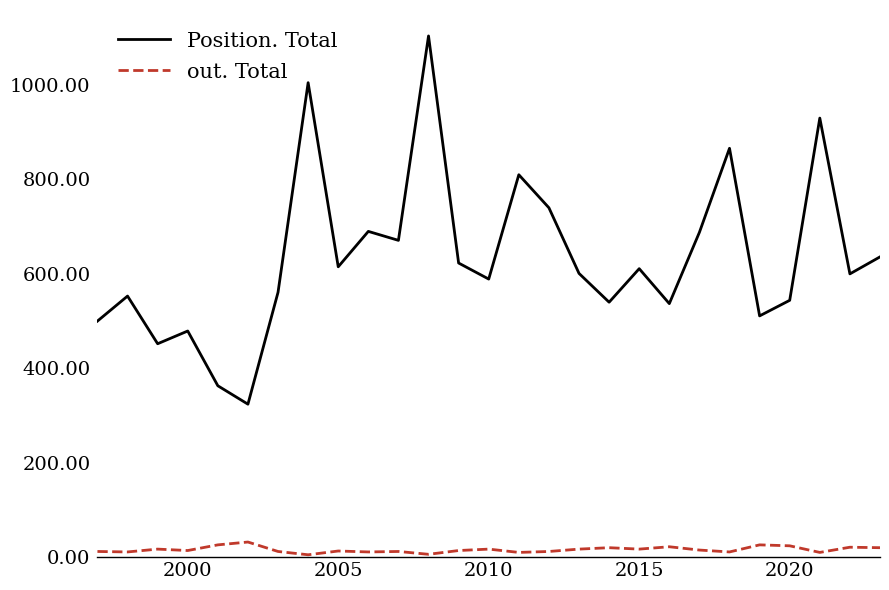

What is the minimum value for Position. Total?

324